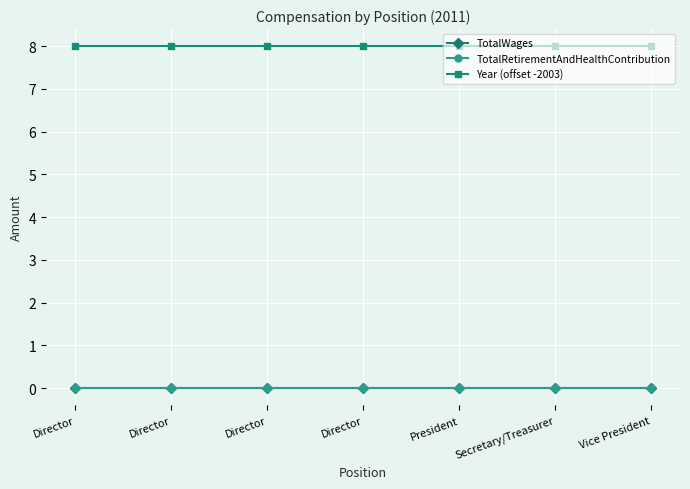

Reading left to right, list all the values displayed in this chart.

TotalWages: Director=0	Director=0	Director=0	Director=0	President=0	Secretary/Treasurer=0	Vice President=0
TotalRetirementAndHealthContribution: Director=0	Director=0	Director=0	Director=0	President=0	Secretary/Treasurer=0	Vice President=0
Year (offset -2003): Director=8	Director=8	Director=8	Director=8	President=8	Secretary/Treasurer=8	Vice President=8